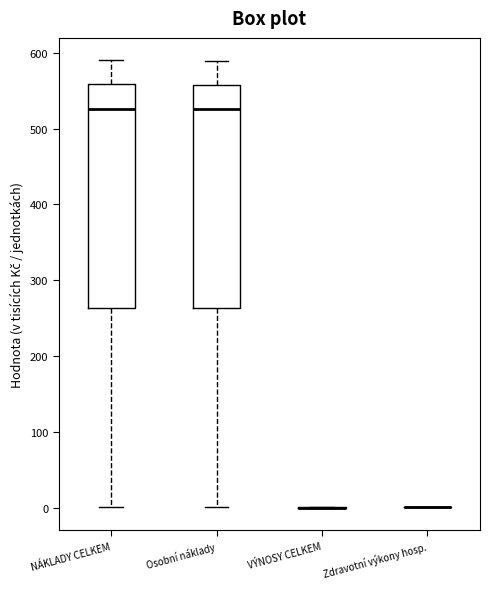

Reading left to right, transcribe this box plot: for each box, give where its median line is, the range the box spans, and where its two whiskers end, as read against the y-axis. The values are not printed on the chart, so give them approximately, as read against the axis.

NÁKLADY CELKEM: median 530, box 260 to 560, whiskers 0 to 590
Osobní náklady: median 530, box 260 to 560, whiskers 0 to 590
VÝNOSY CELKEM: box collapsed to a line at 0, whiskers 0 to 0
Zdravotní výkony hosp.: box collapsed to a line at 0, whiskers 0 to 0